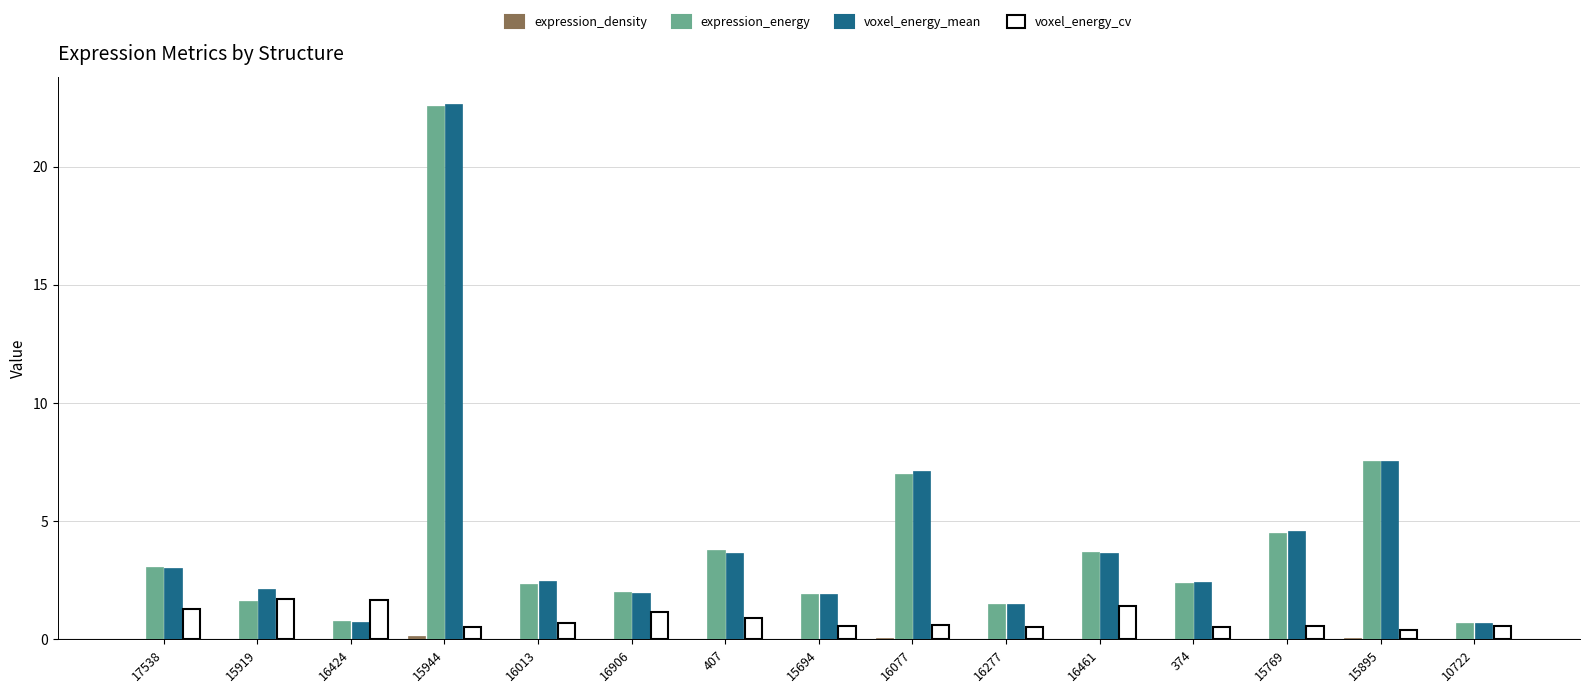

Between 15895 and 10722, which series saw the biggest shift?

expression_energy